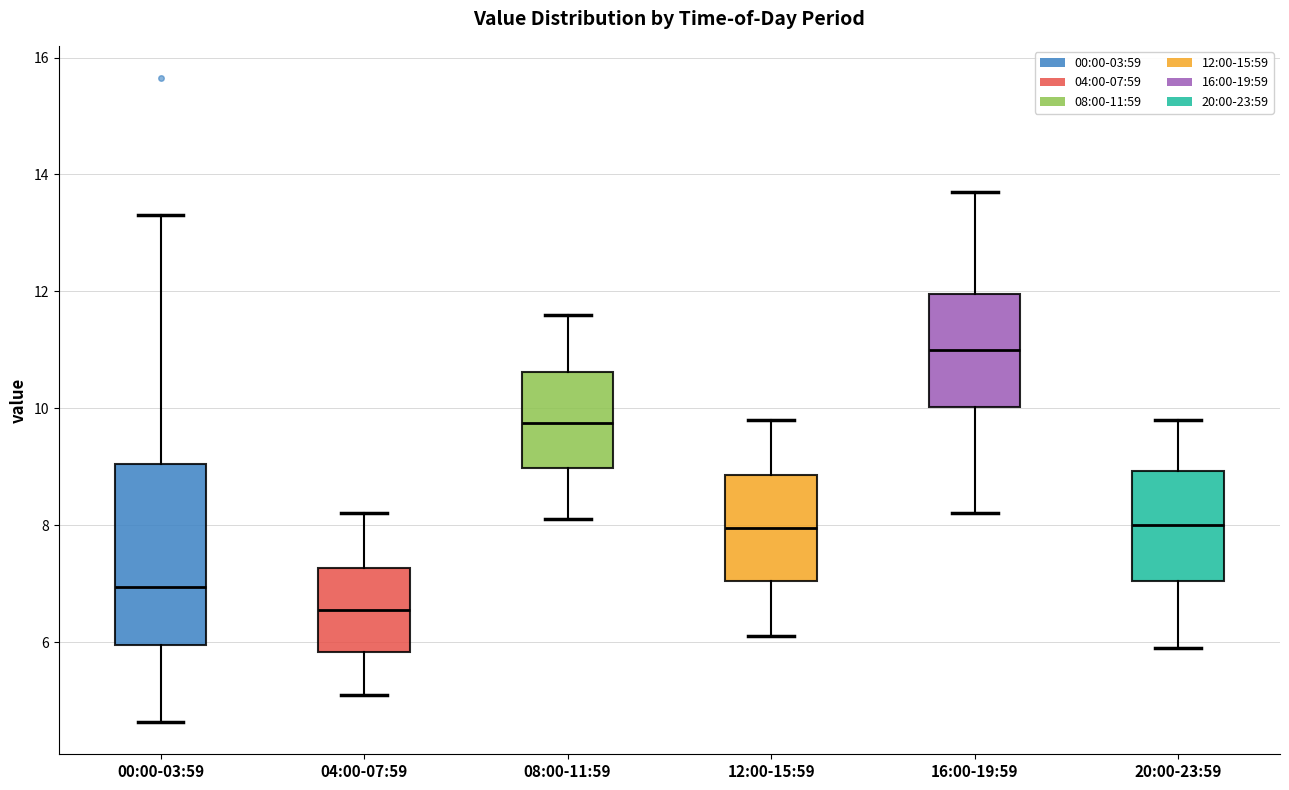

Where does the upper whisker of the box for 16:00-19:59 end on the y-axis? The values are not printed on the chart, so give them approximately, as read against the axis.

13.8